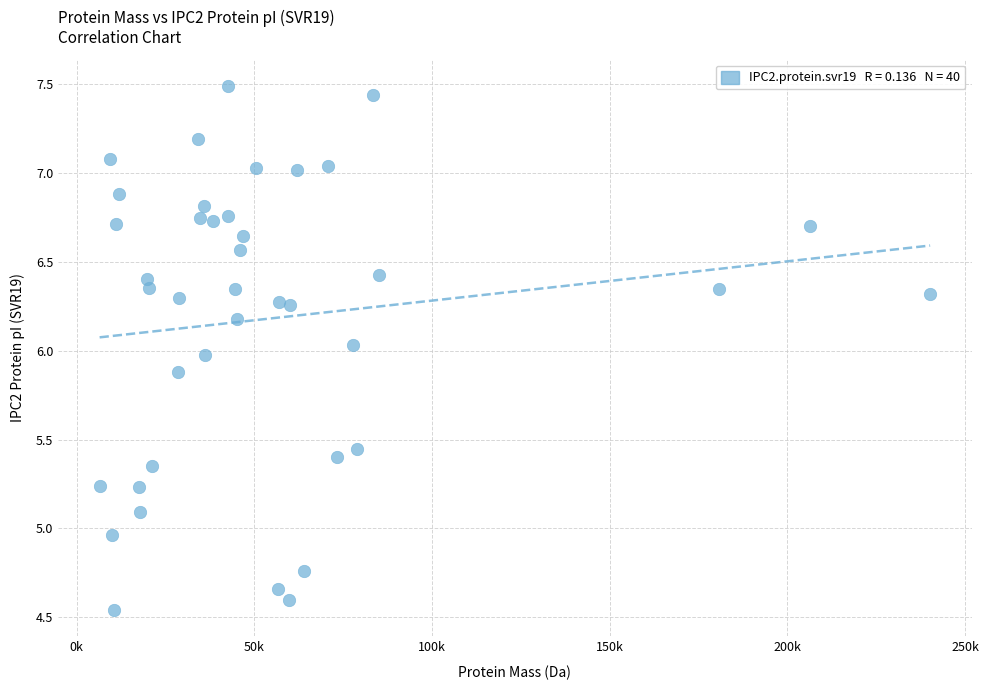

What is the range of Y values (max minus min)?

3.0